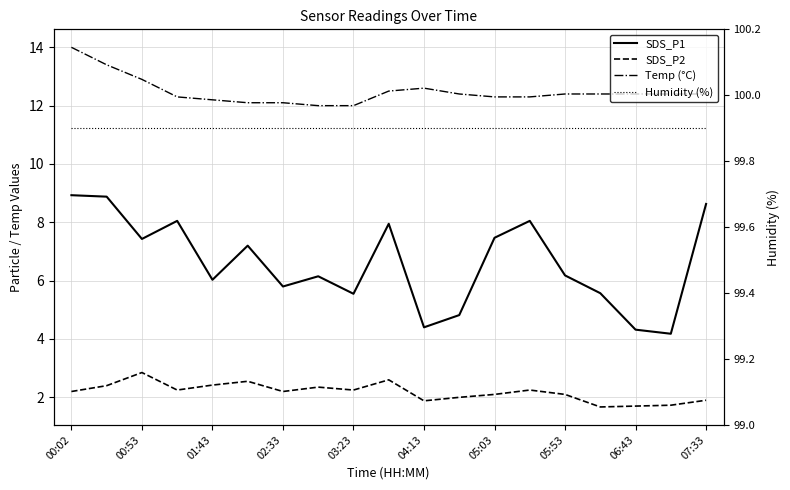

True or false: SDS_P1 and Temp (°C) cross at least once.

False